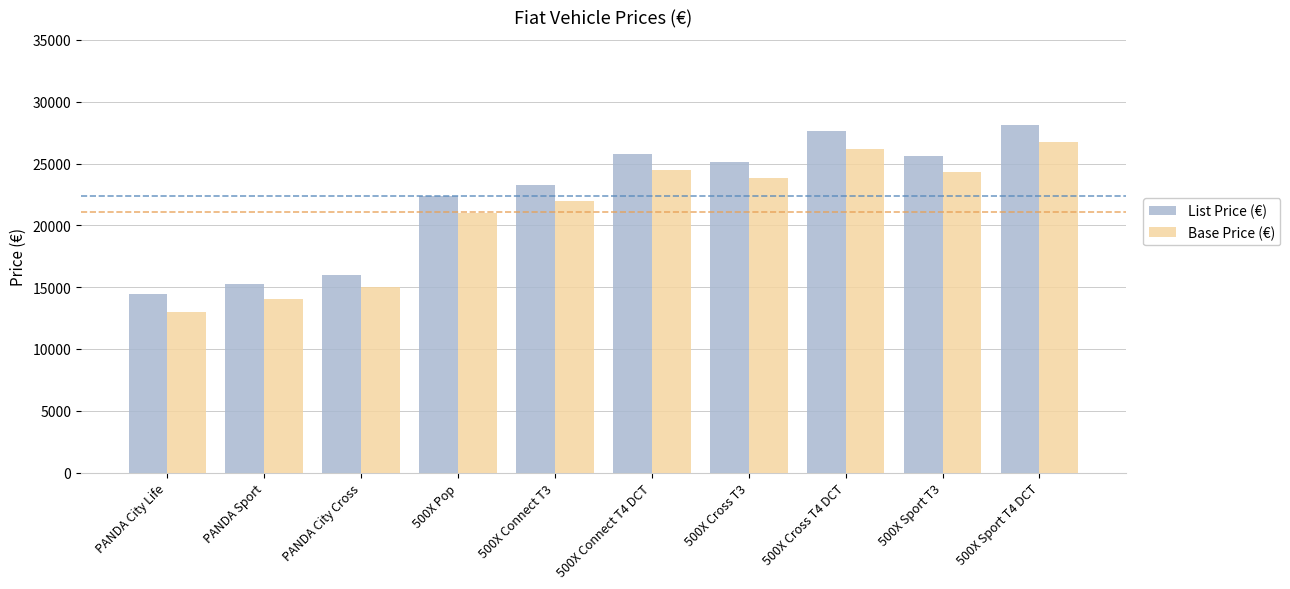

What is the minimum value shown in the chart?

13000.0